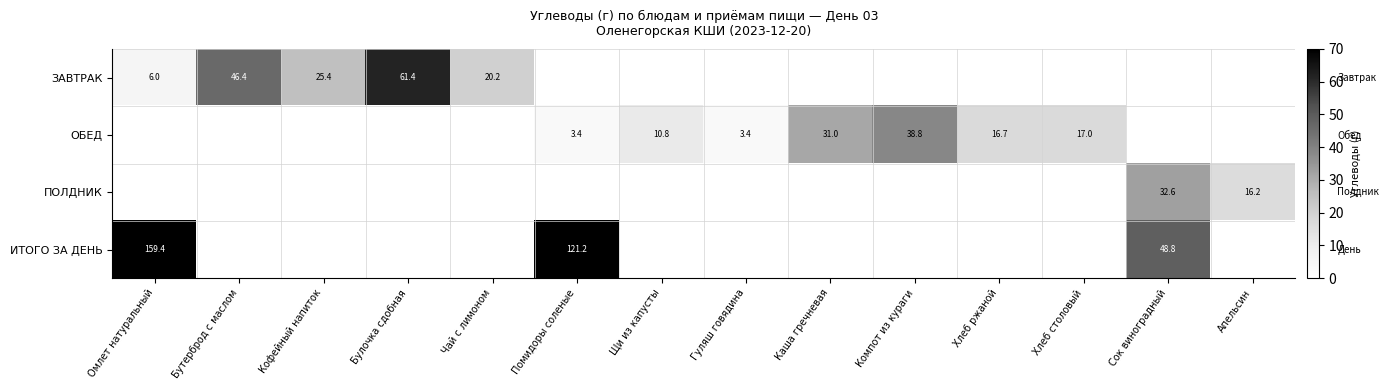

True or false: ИТОГО ЗА ДЕНЬ has a value of 228.3 at Омлет натуральный.

False